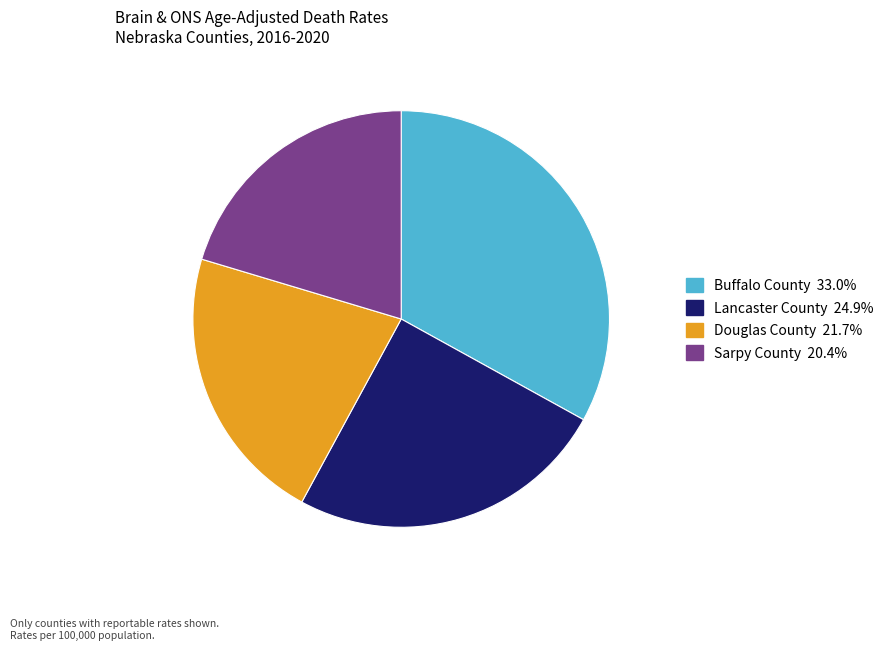

Is the sum of Sarpy County and Buffalo County greater than half?

Yes